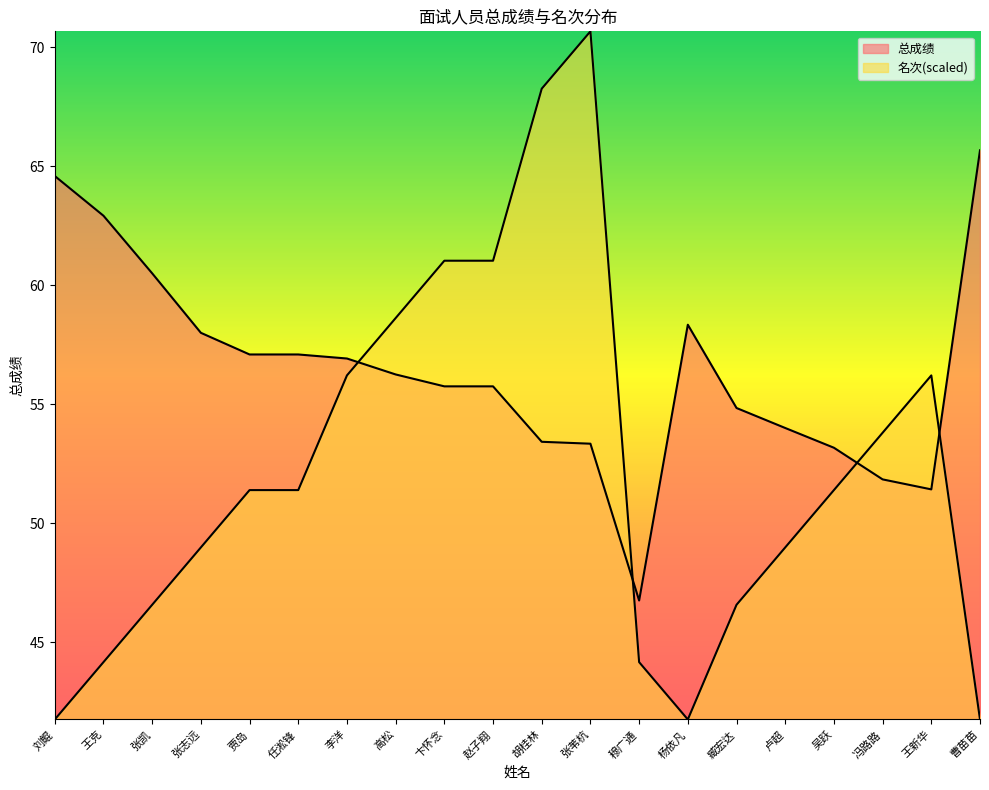

Rank the series by their maximum value, from lowest to highest.

总成绩, 名次